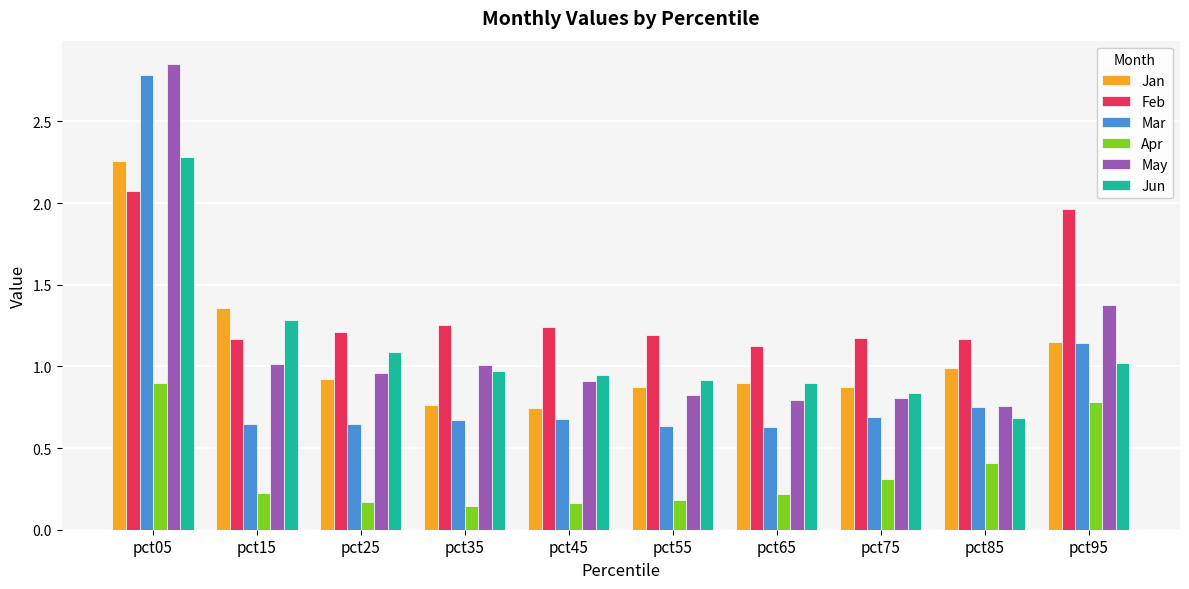

How many bars are there in total?

60